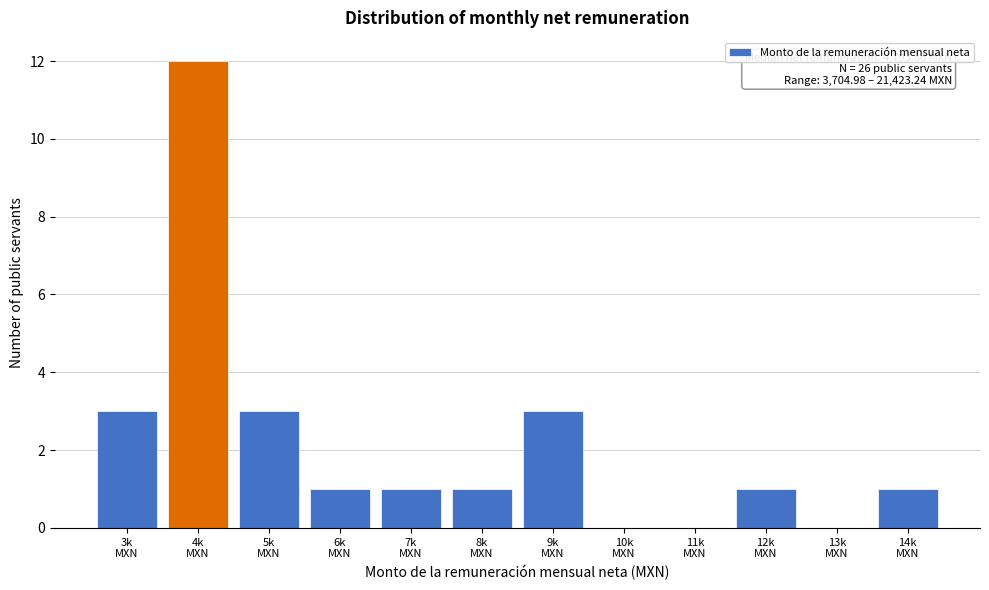

What is the maximum value shown in the chart?

12